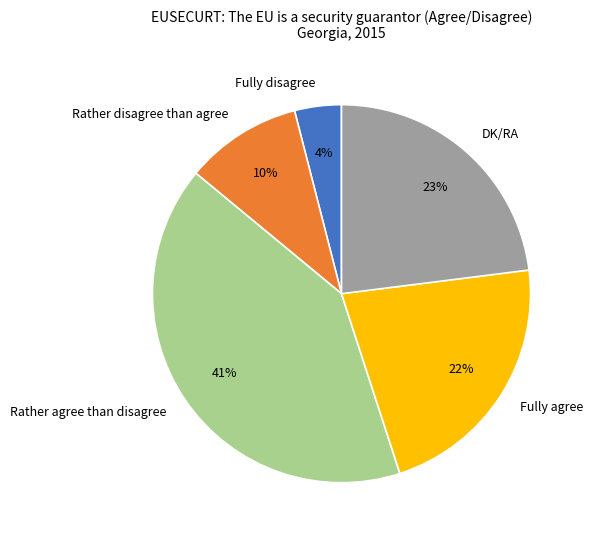

How many segments does this pie chart have?

5